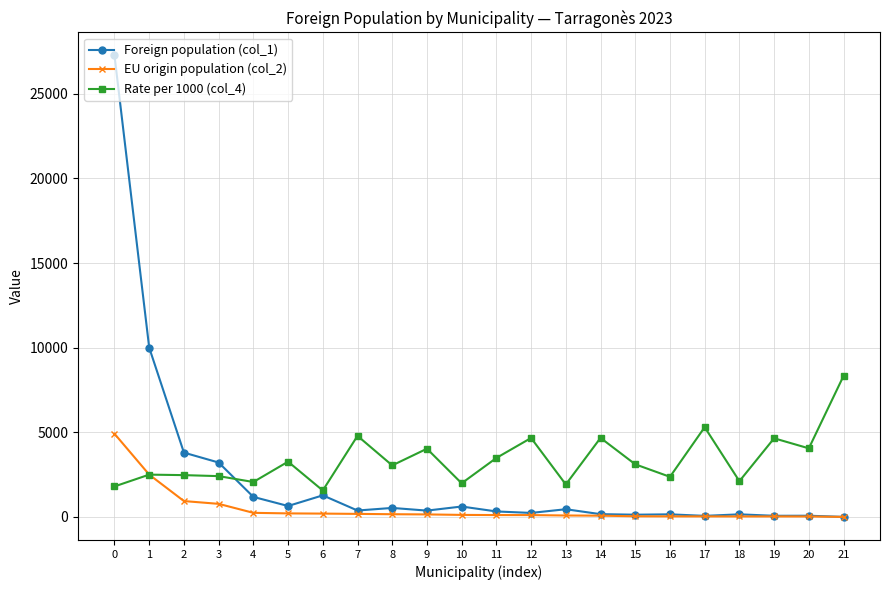

What is the greatest value displayed?

27257